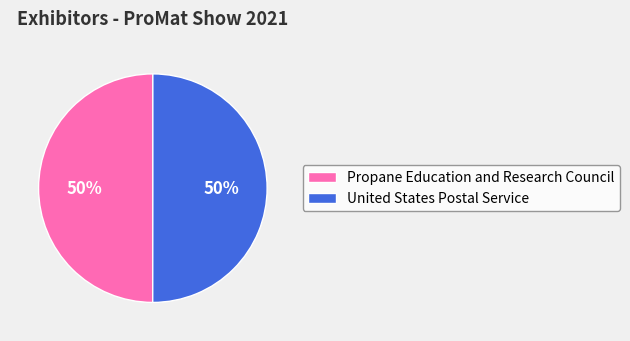

True or false: Propane Education and Research Council accounts for 50% of the total.

True